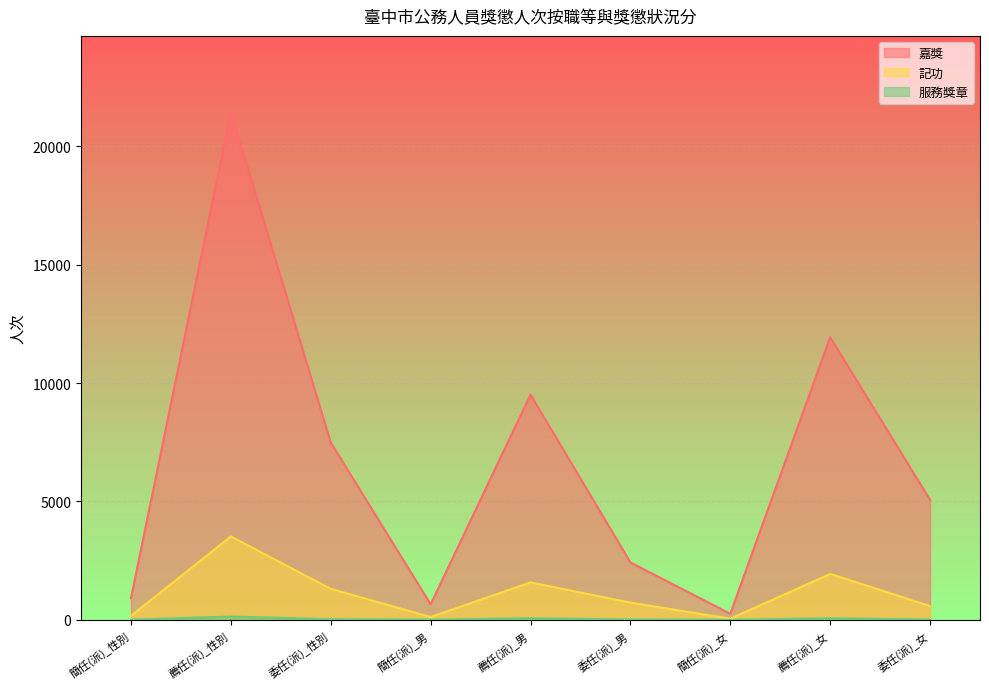

What is the total value across all series at 薦任(派)_男?

11160